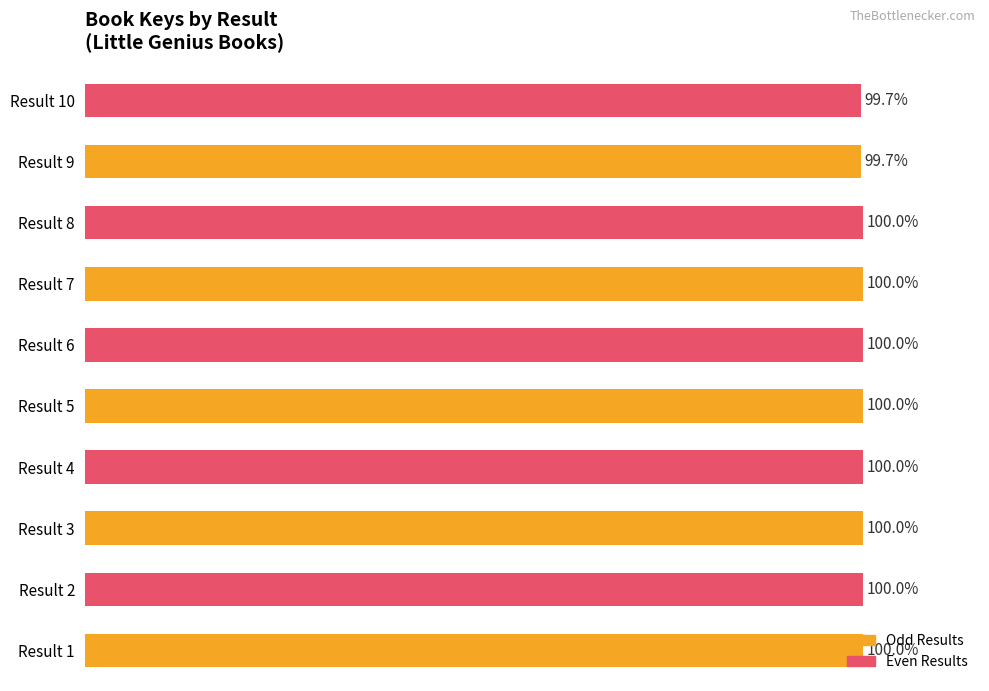

Which has a higher value, Result 9 or Result 6?

Result 6